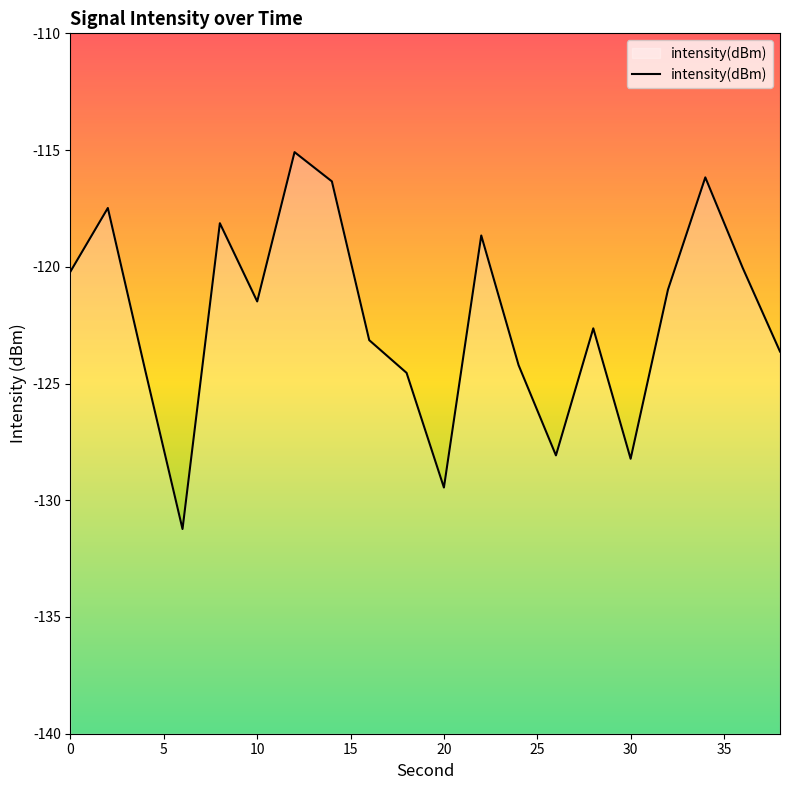

What is the sum of all values?

-2444.2